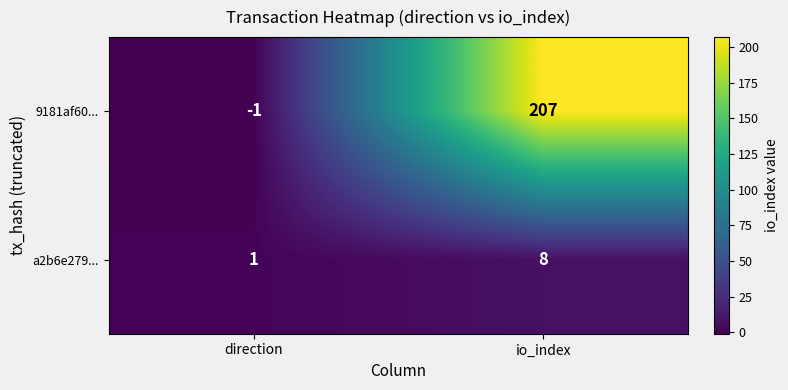

The value of a2b6e279... at io_index is 8. True or false?

True